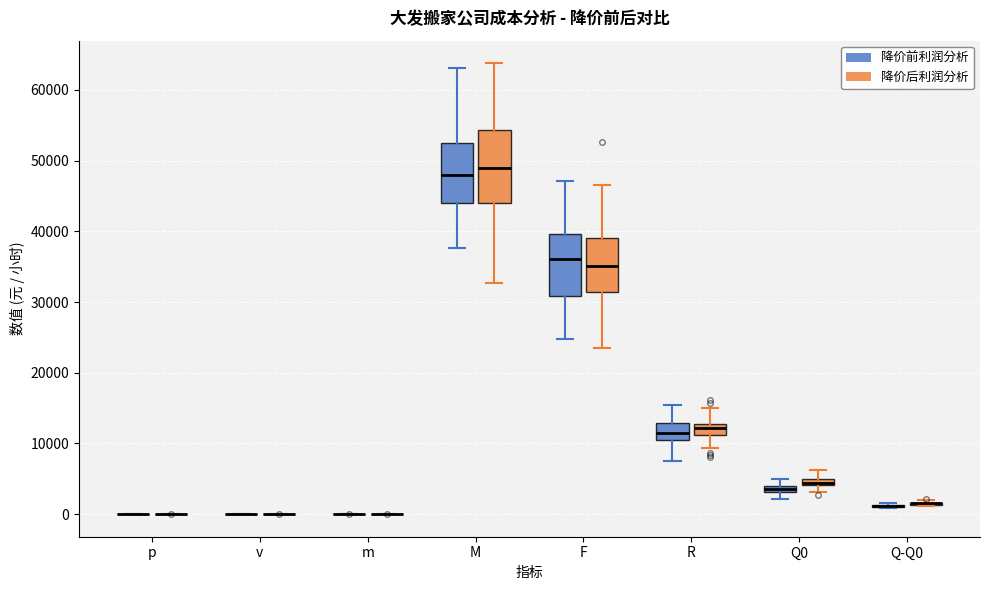

Which box is the tallest, from its lower edge to its upper edge?

M (降价后利润分析)